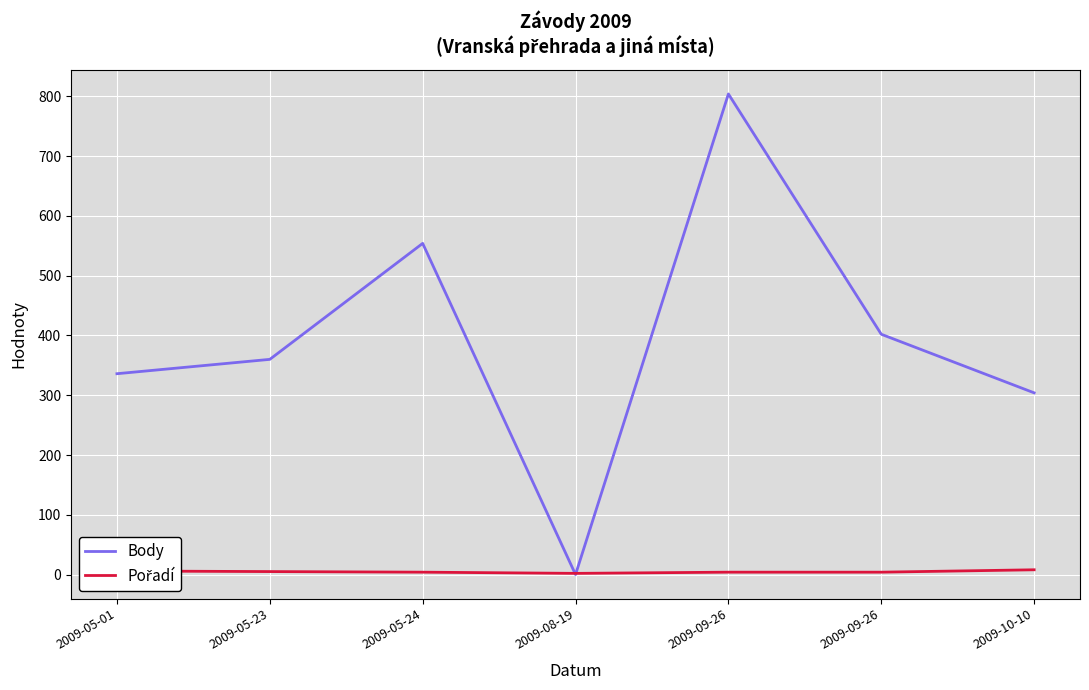

Reading left to right, extract all data points from this chart.

Body: 336	360	554	0	804	402	304
Pořadí: 6	5	4	2	4	4	8